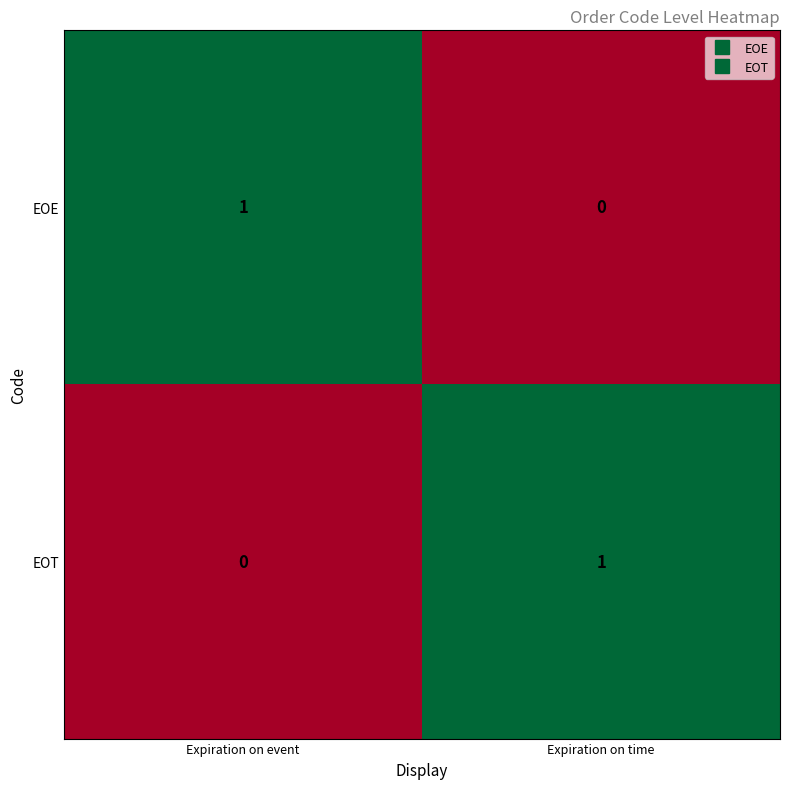

At which label is EOT closest to 0?

Expiration on event